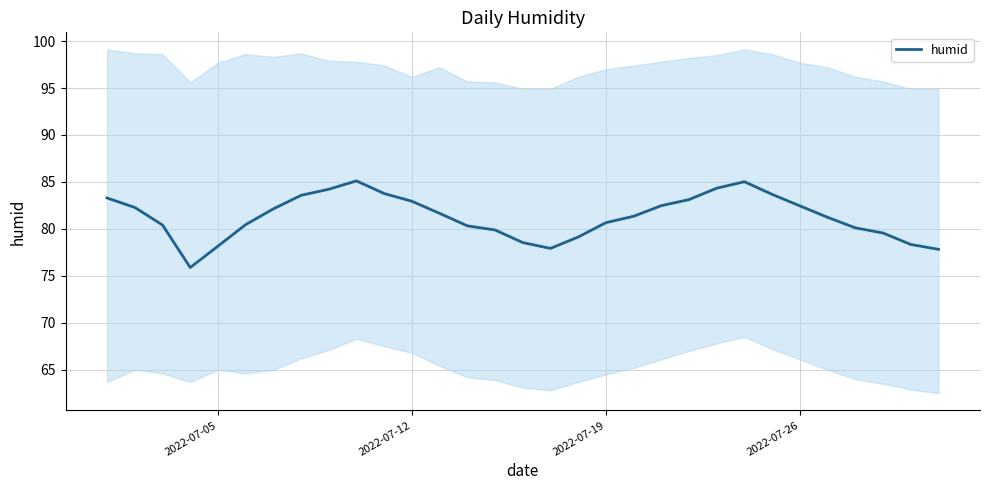

Is it true that humid equals 134.4 at 2022-07-12?

False